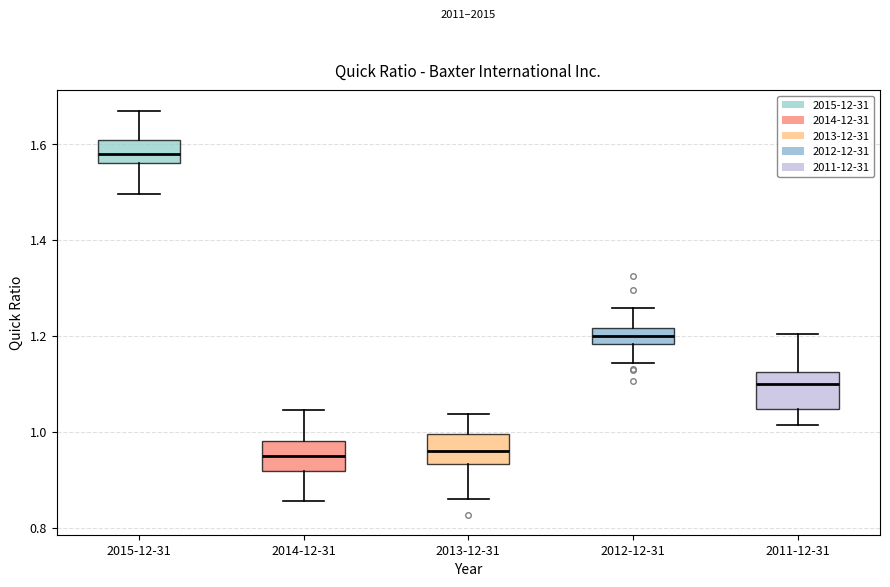

Reading left to right, read every box against the y-axis: the position of its median line, the range the box covers, and the ends of its whiskers. The values are not printed on the chart, so give them approximately, as read against the axis.

2015-12-31: median 1.58, box 1.56 to 1.60, whiskers 1.50 to 1.68
2014-12-31: median 0.96, box 0.92 to 0.98, whiskers 0.86 to 1.04
2013-12-31: median 0.96, box 0.94 to 1.00, whiskers 0.86 to 1.04
2012-12-31: median 1.20, box 1.18 to 1.22, whiskers 1.14 to 1.26
2011-12-31: median 1.10, box 1.04 to 1.12, whiskers 1.02 to 1.20